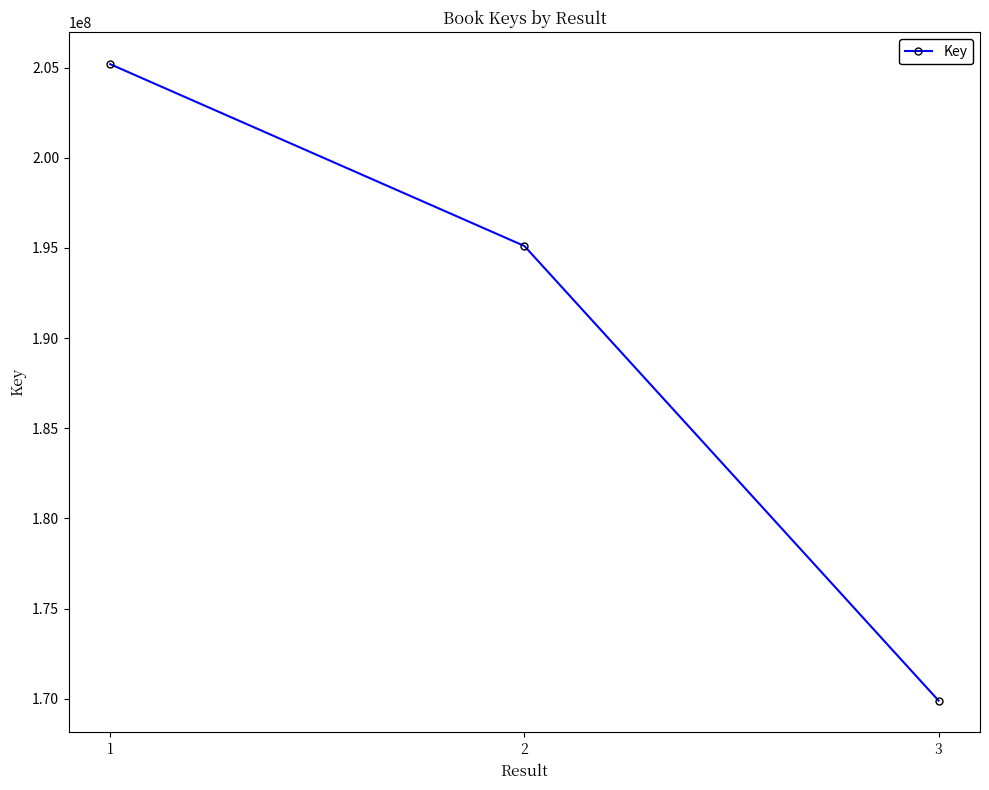

What is the smallest value displayed?

169898711